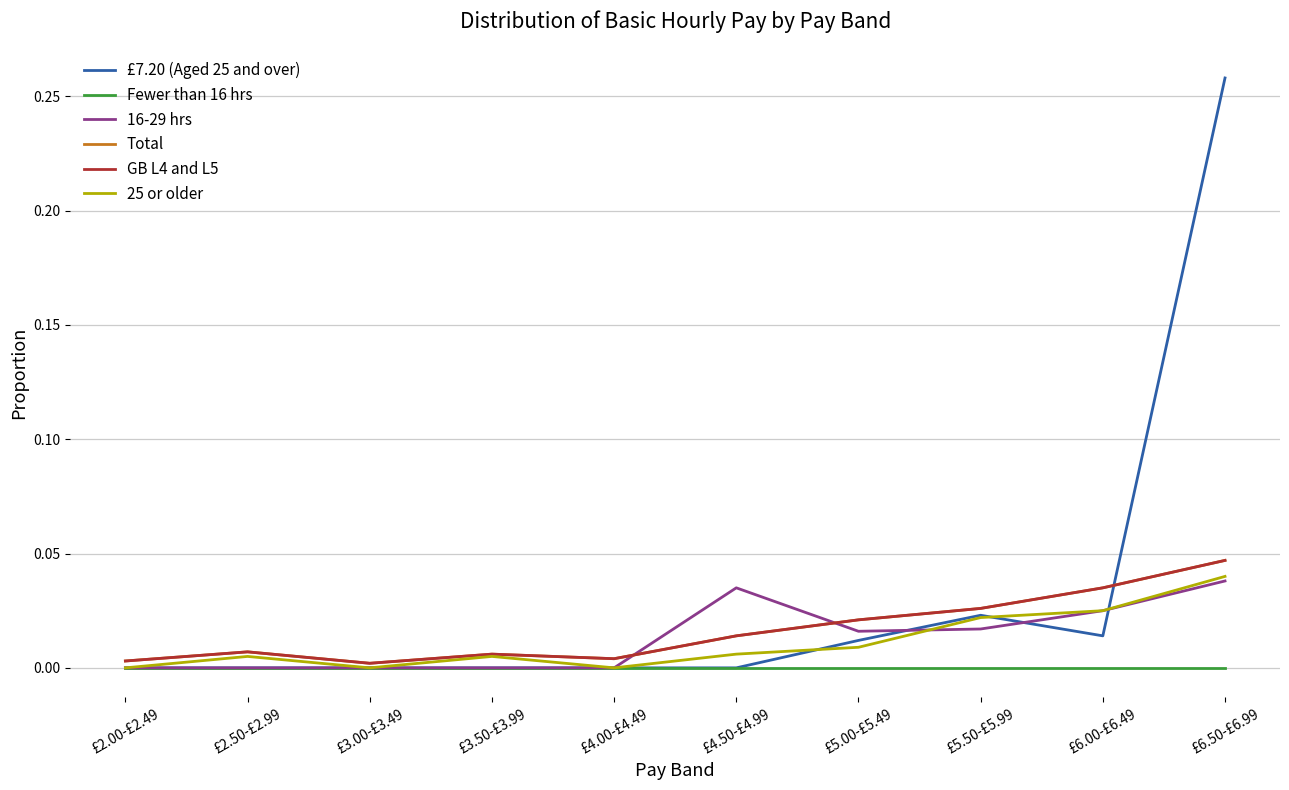

Between £6.00-£6.49 and £6.50-£6.99, which is larger?

£6.50-£6.99